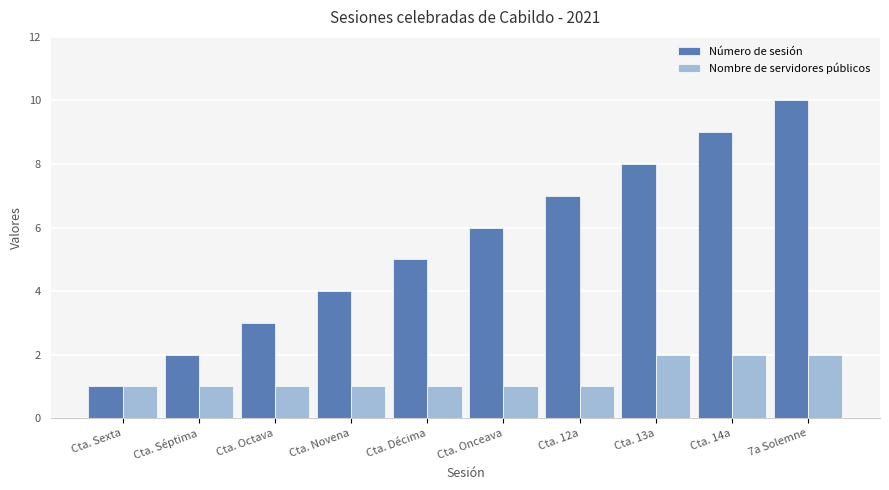

Is it true that Nombre de servidores públicos equals 2 at 7a Solemne?

True